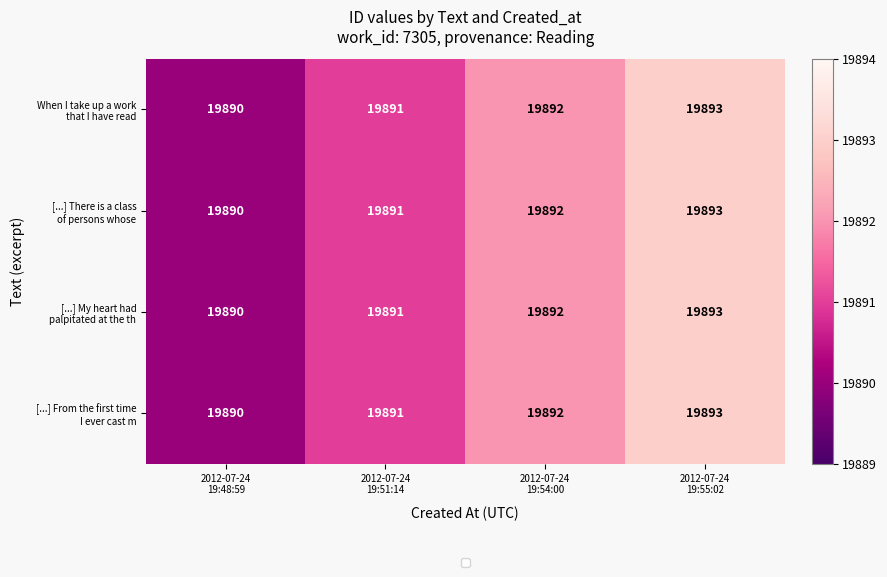

The value of When I take up a work that I have read at 2012-07-24 19:48:59 is 4627. True or false?

False